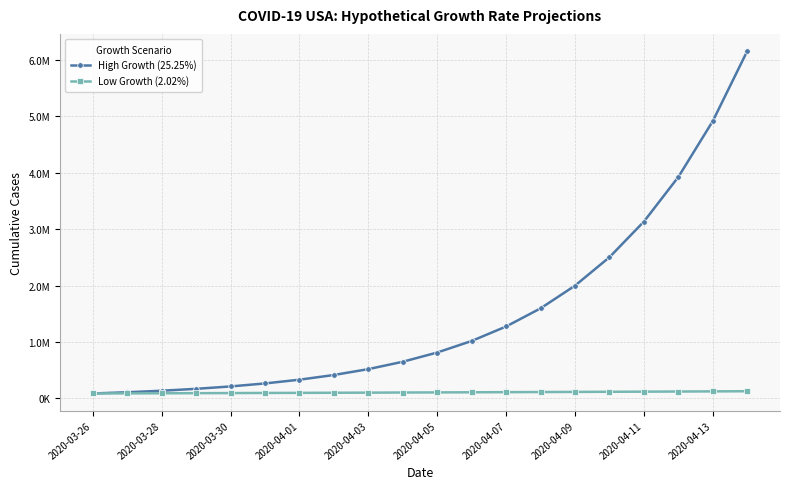

What are all the series names shown in the legend?

High Growth (25.25%), Low Growth (2.02%)